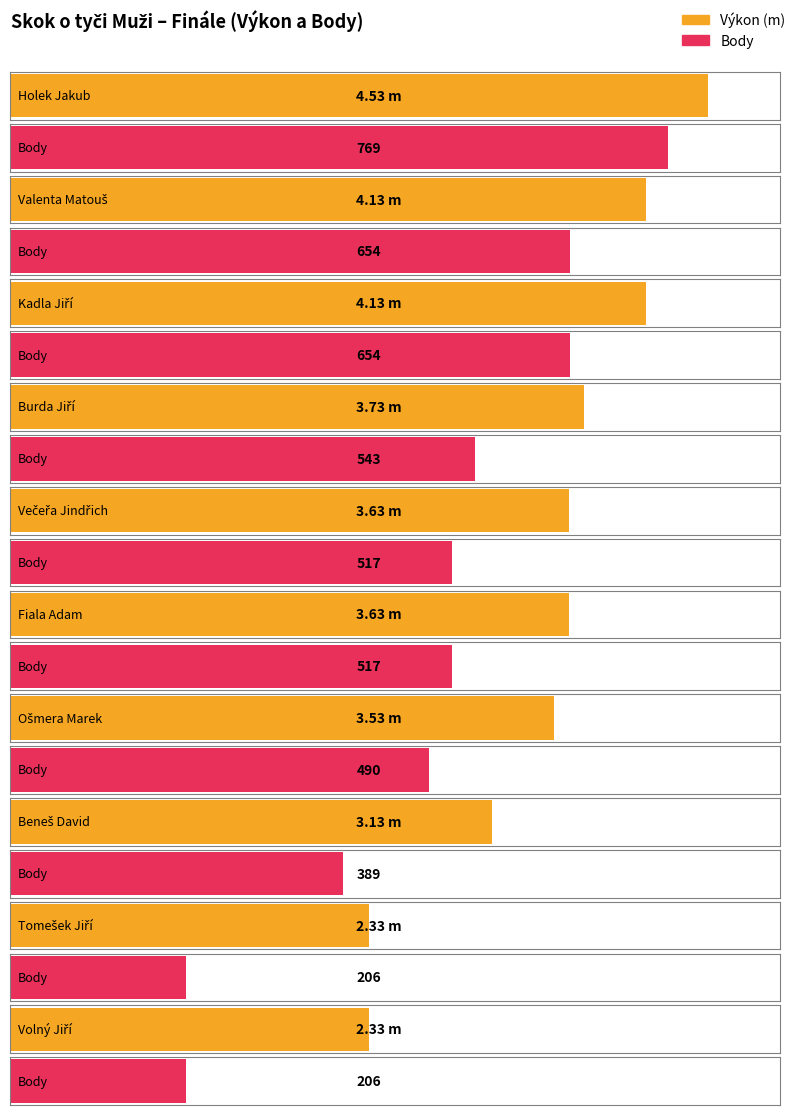

Reading left to right, list all the values displayed in this chart.

Výkon: Holek Jakub=4.5	Valenta Matouš=4.1	Kadla Jiří=4.1	Burda Jiří=3.7	Večeřa Jindřich=3.6	Fiala Adam=3.6	Ošmera Marek=3.5	Beneš David=3.1	Tomešek Jiří=2.3	Volný Jiří=2.3
Body: Holek Jakub=769.0	Valenta Matouš=654.0	Kadla Jiří=654.0	Burda Jiří=543.0	Večeřa Jindřich=517.0	Fiala Adam=517.0	Ošmera Marek=490.0	Beneš David=389.0	Tomešek Jiří=206.0	Volný Jiří=206.0